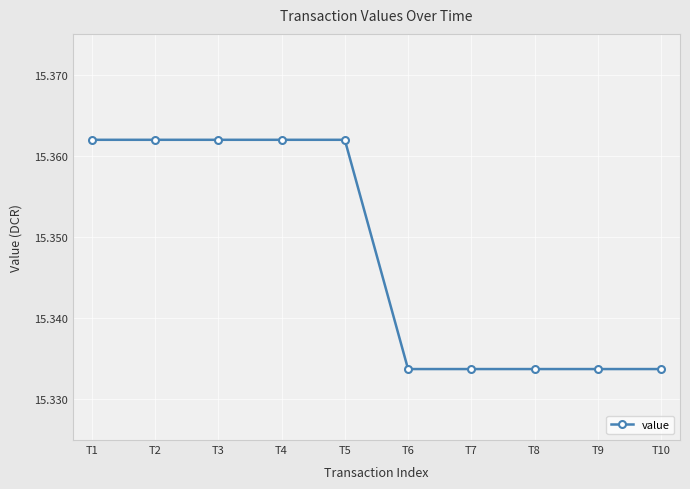

How many values are between 15 and 16?

10